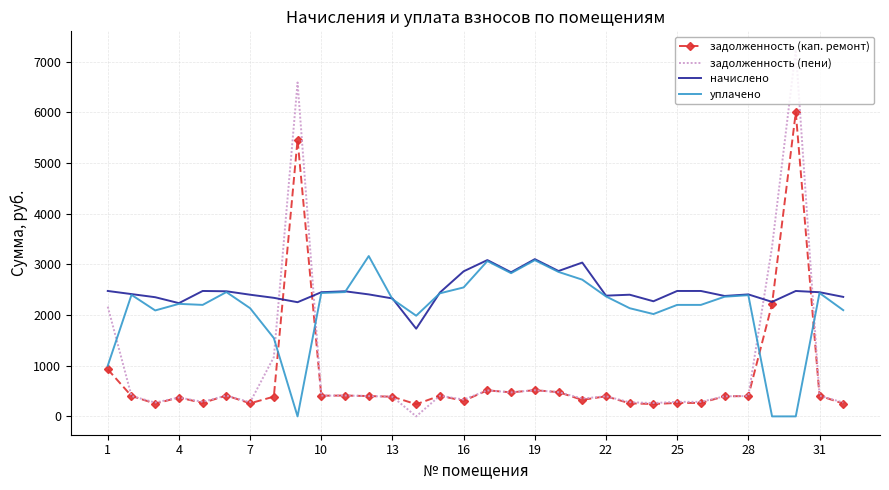

Which series has the largest total across all categories?

начислено